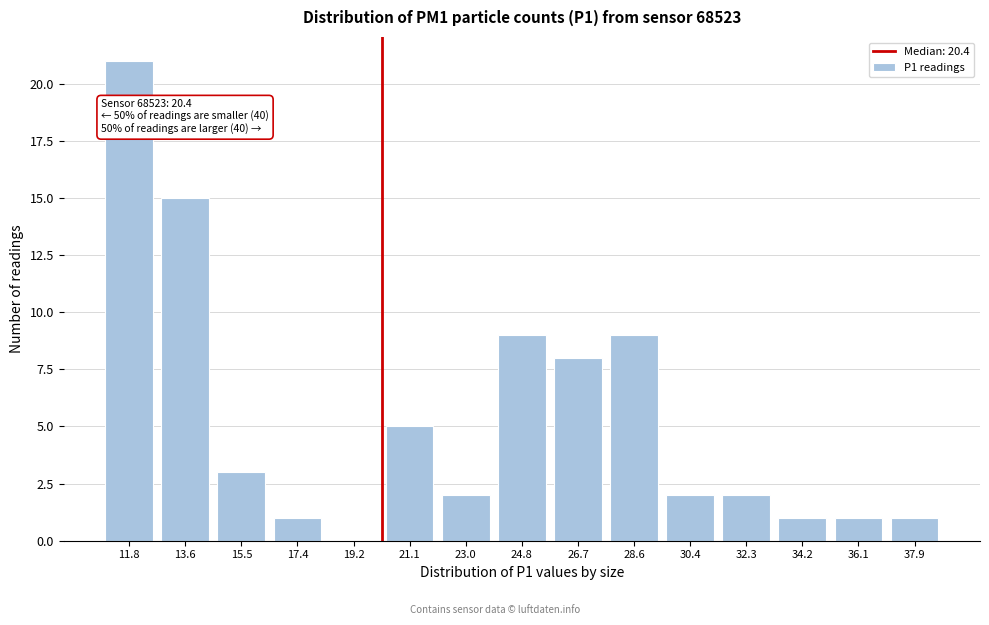

Reading right to left, what are all the values shown in this chart?

37.9=1	36.1=1	34.2=1	32.3=2	30.4=2	28.6=9	26.7=8	24.8=9	23.0=2	21.1=5	19.2=0	17.4=1	15.5=3	13.6=15	11.8=21